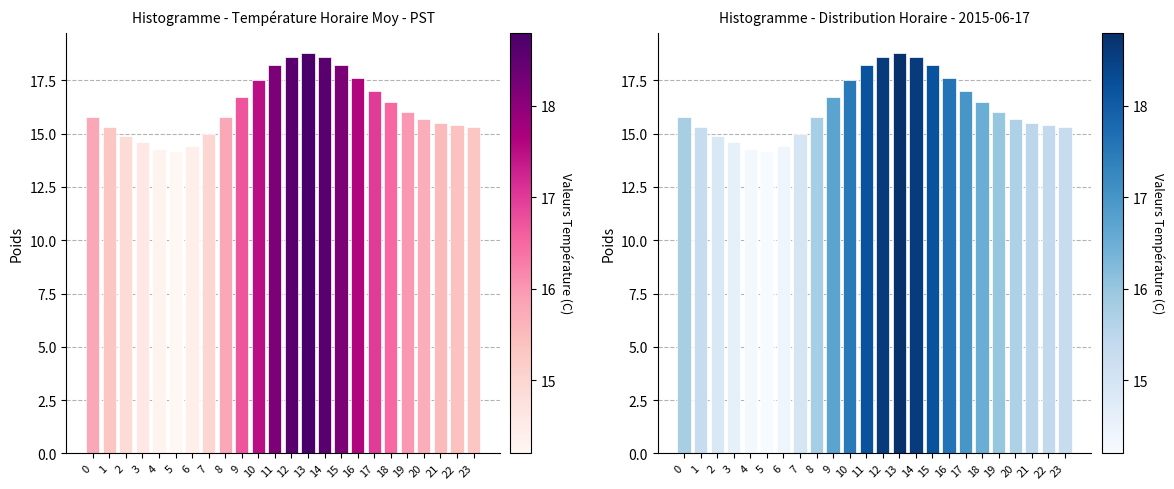

Between 7 and 21, which is larger?

21